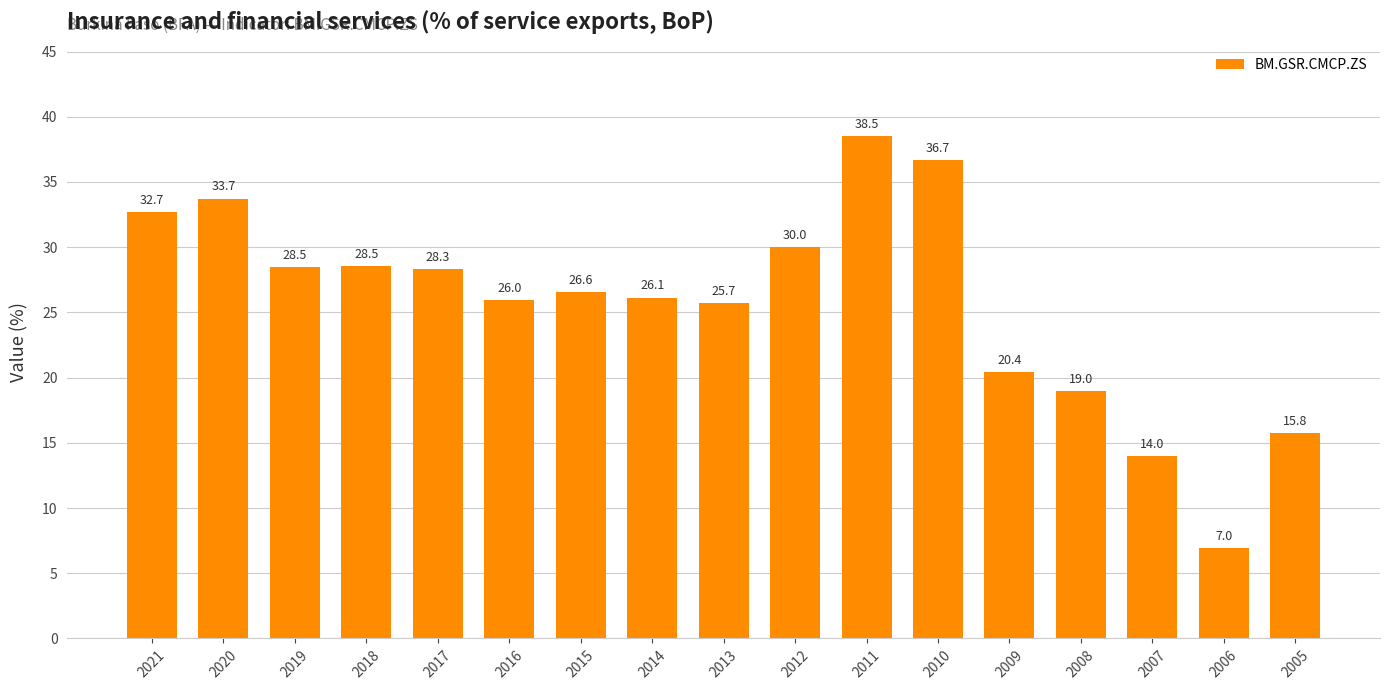

Is it true that the value at 2011 is 61.0?

False